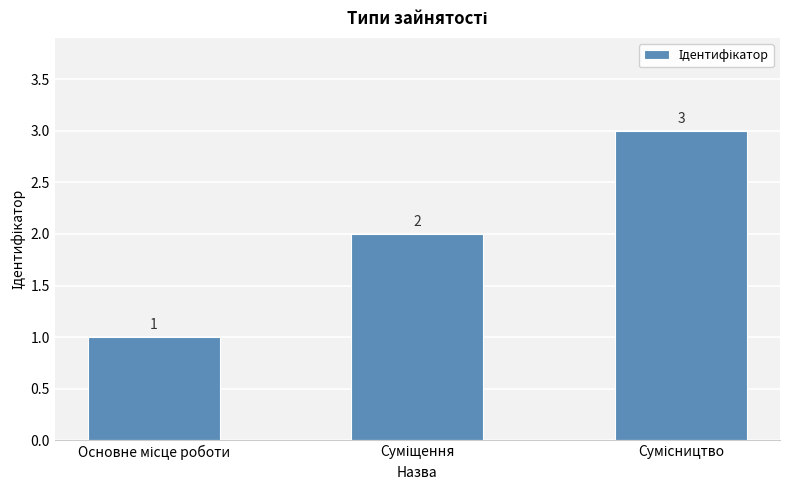

Count the values in the range 1 to 3.

3